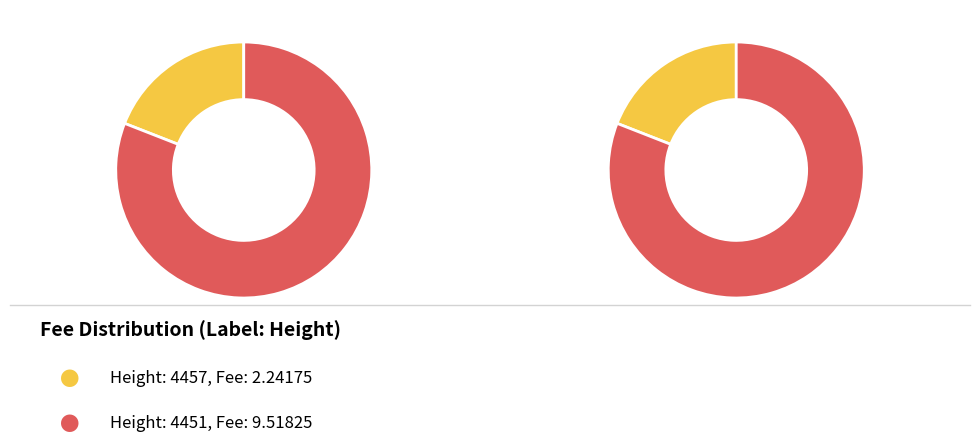

True or false: 4451 accounts for 69% of the total.

False